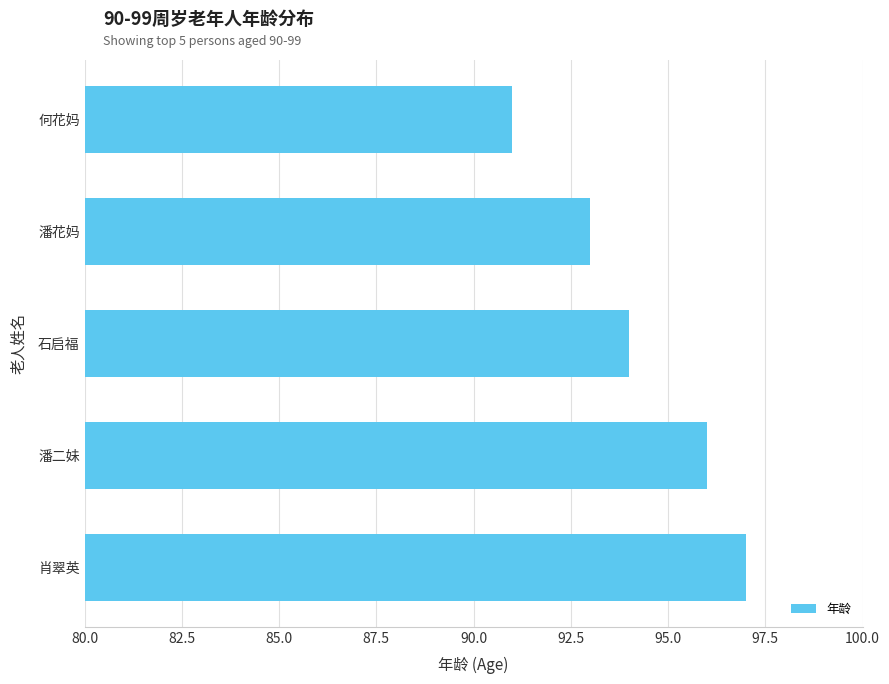

What is the difference between the second highest and minimum values?

5